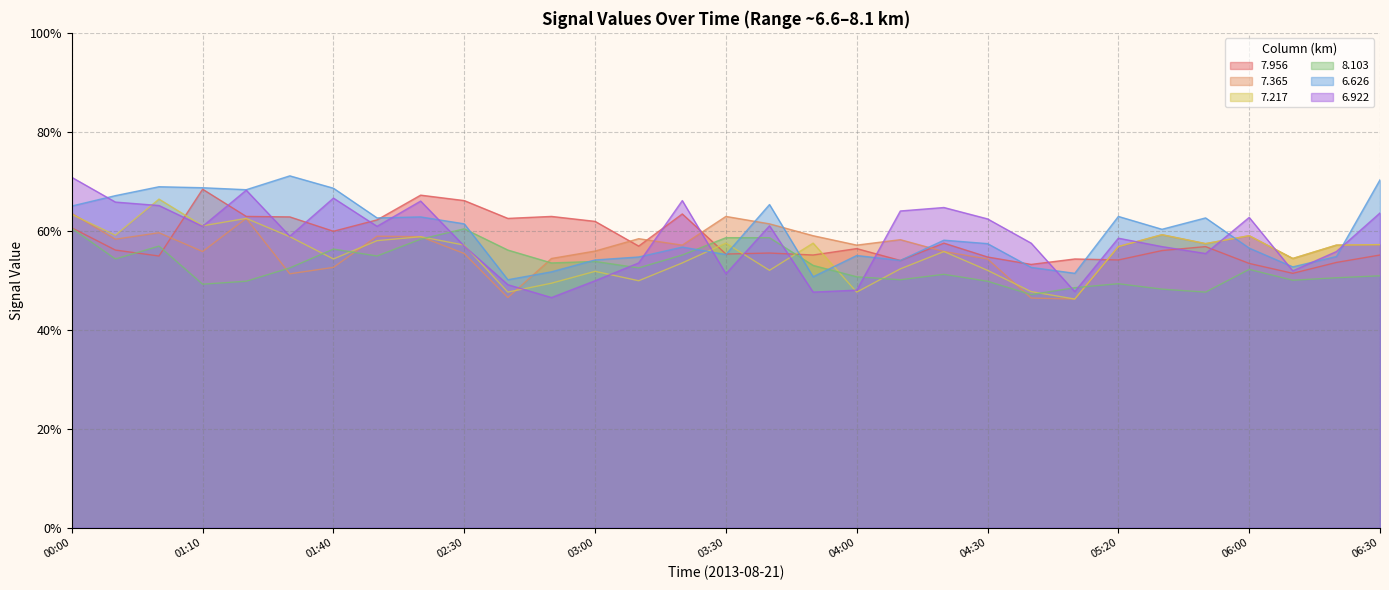

How many values in the   6.922 series are below 62?

16